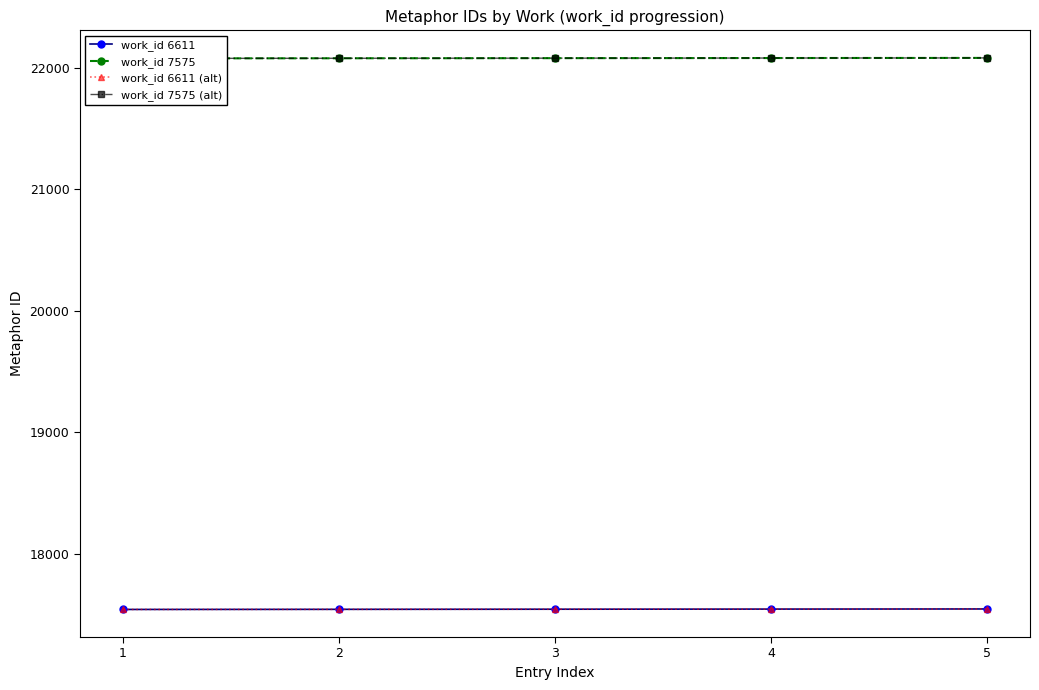

What is the difference between the highest and lowest values at 2?

4532